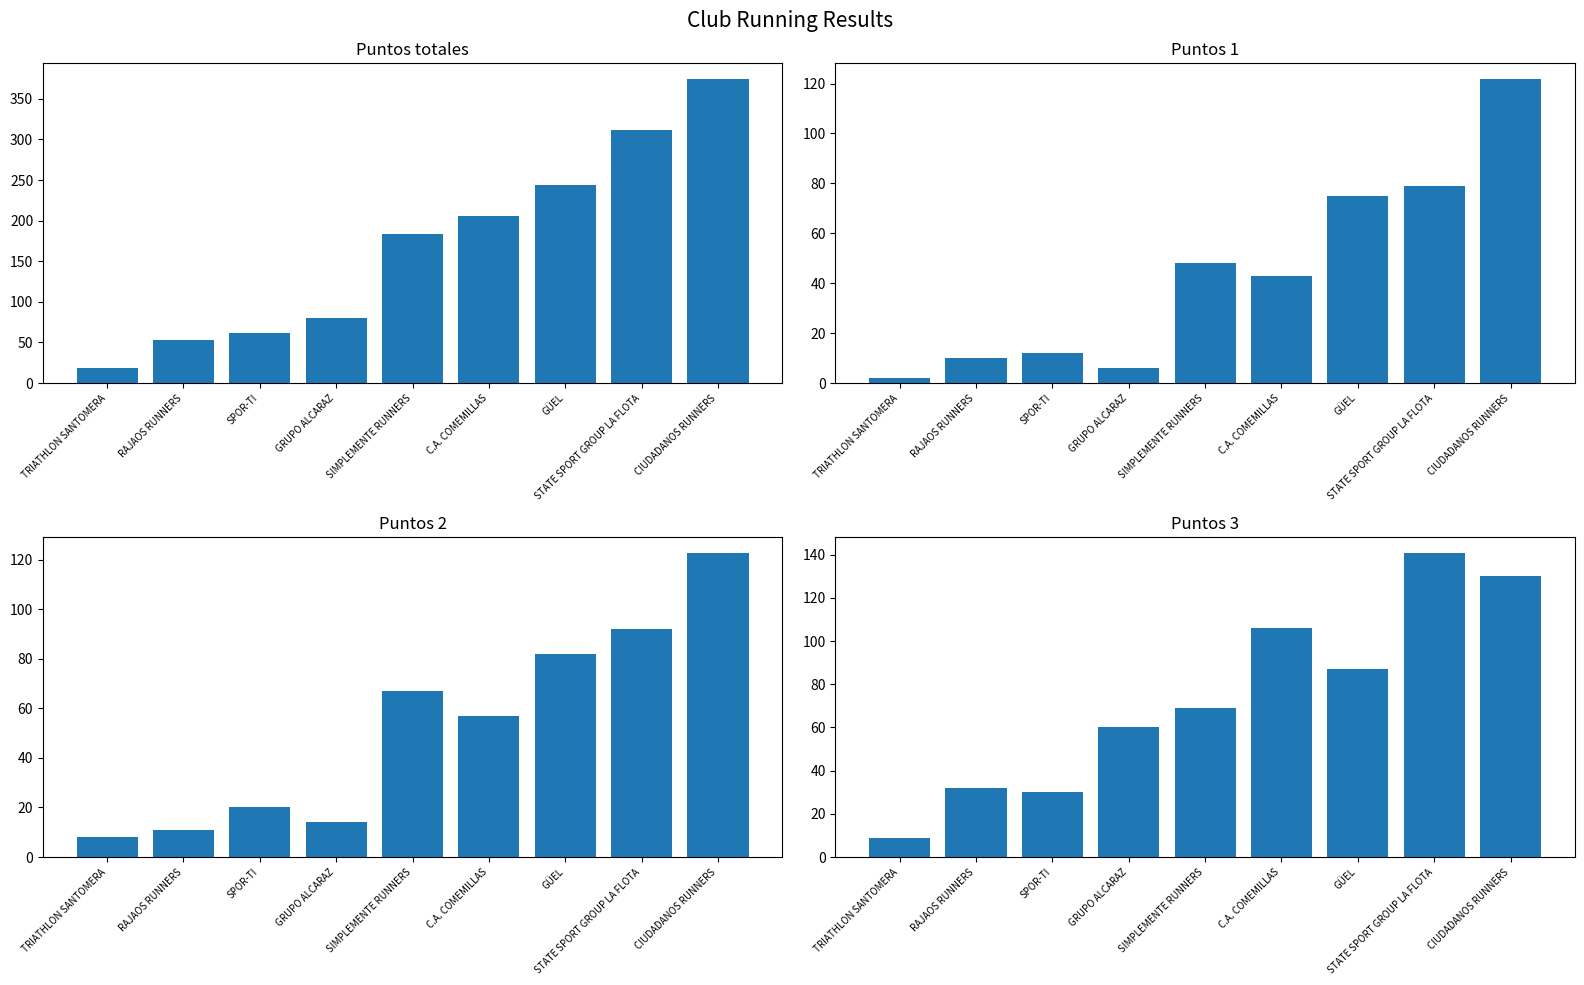

Reading left to right, transcribe all the data shown in this chart.

Puntos totales: 19	53	62	80	184	206	244	312	375
Puntos 1: 2	10	12	6	48	43	75	79	122
Puntos 2: 8	11	20	14	67	57	82	92	123
Puntos 3: 9	32	30	60	69	106	87	141	130